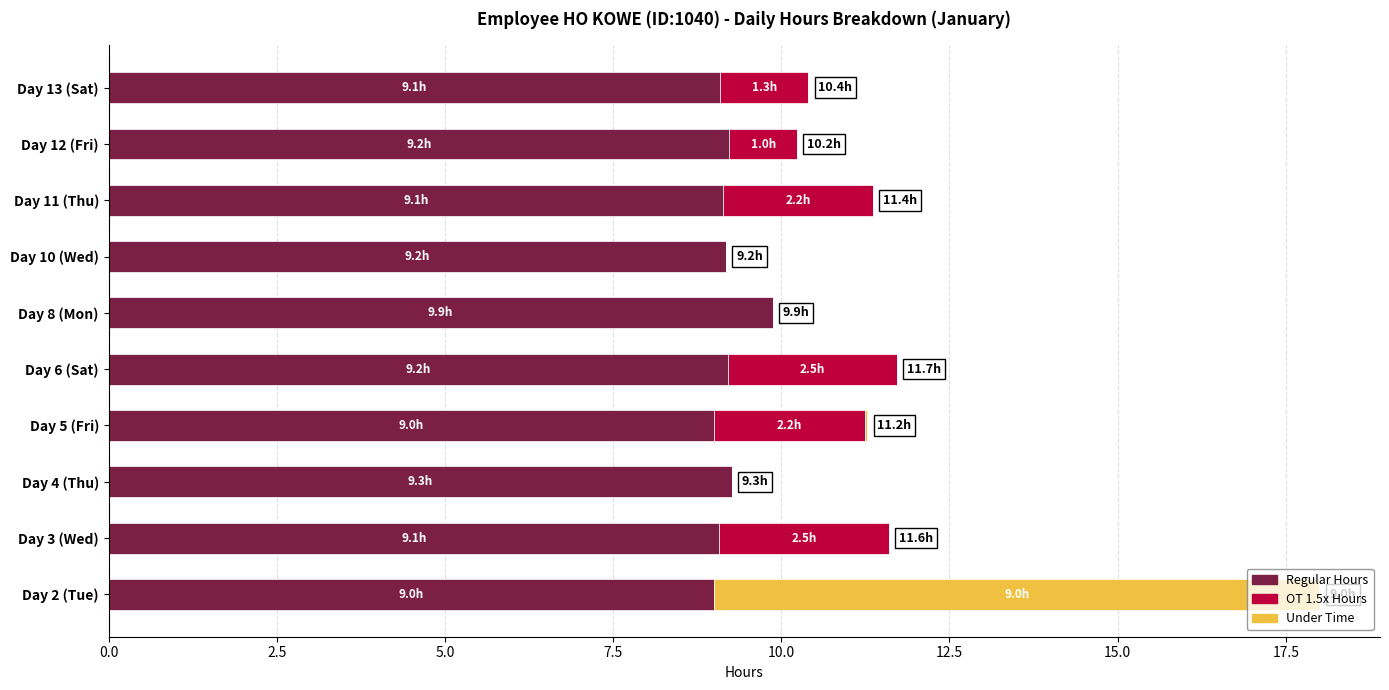

How many distinct data groups are displayed?

3